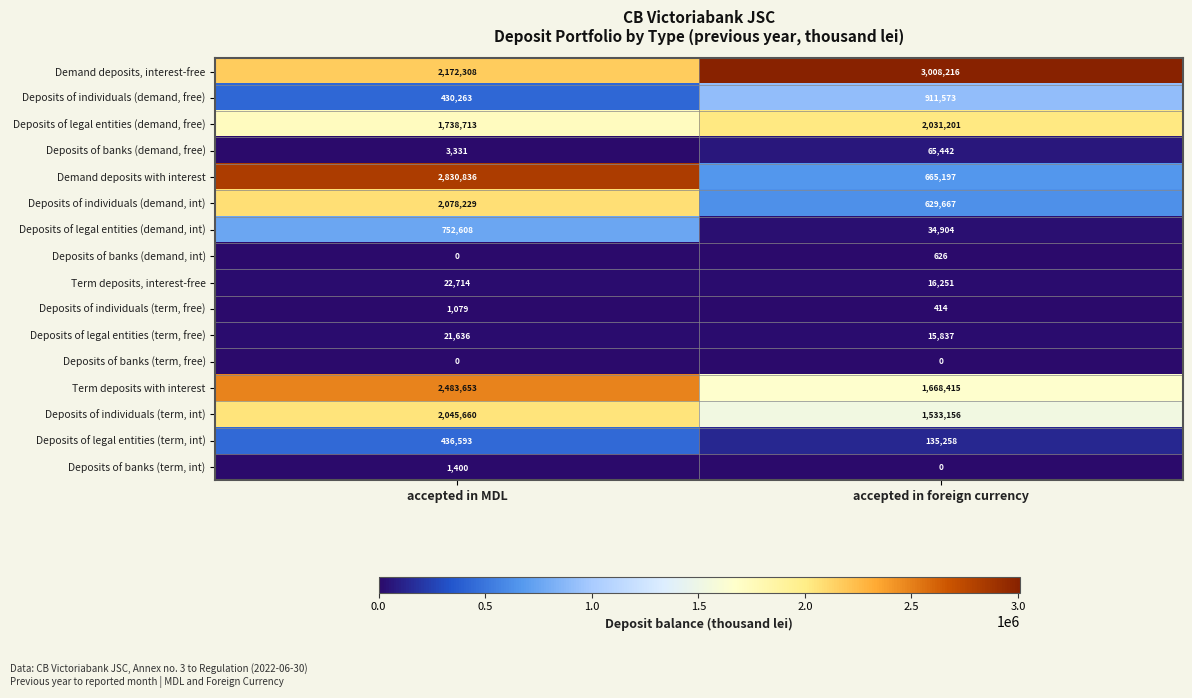

What is the sum of all Term deposits with interest values?

4152068